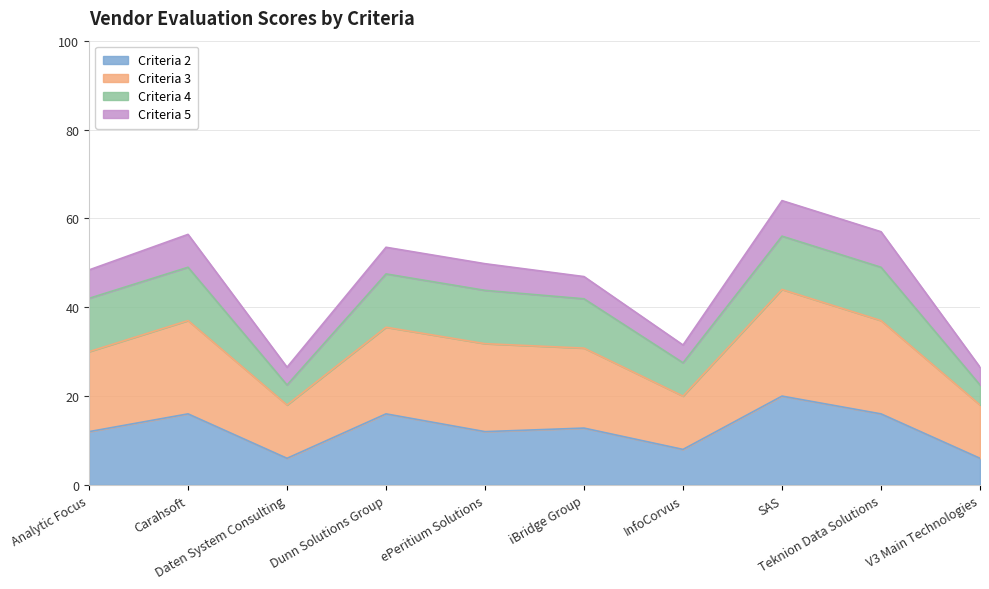

What are all the series names shown in the legend?

Criteria 2, Criteria 3, Criteria 4, Criteria 5